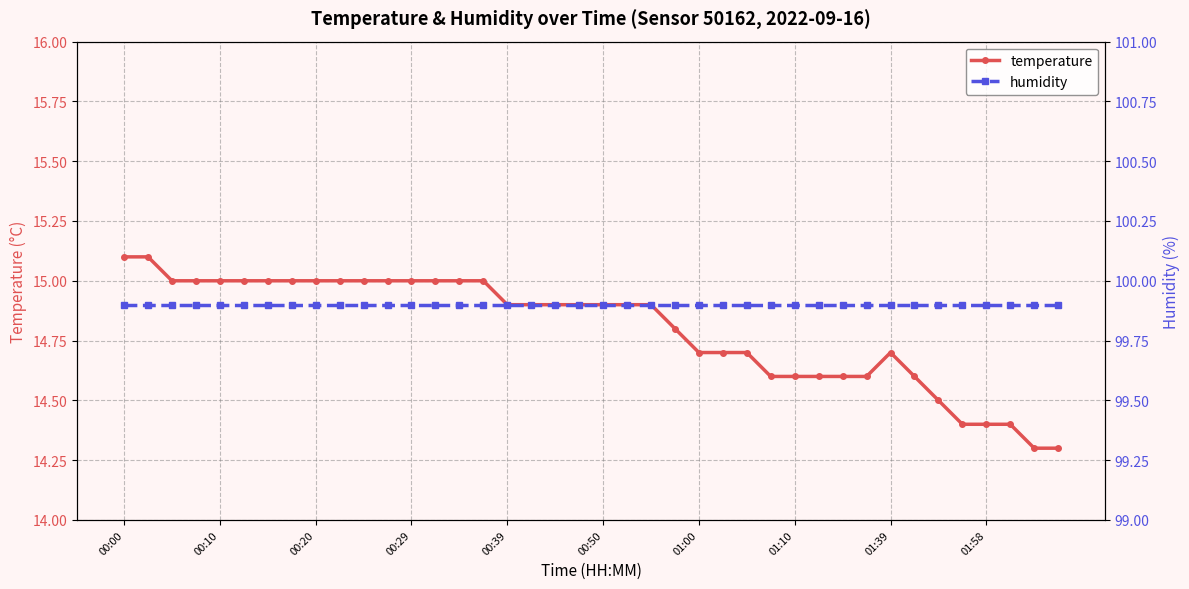

How many series are shown in this chart?

2